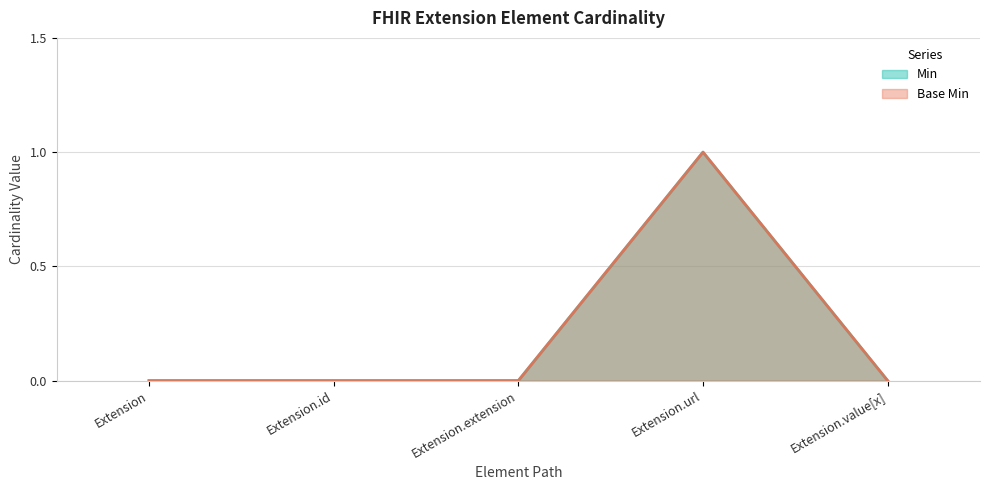

True or false: Min and Base Min cross at least once.

False